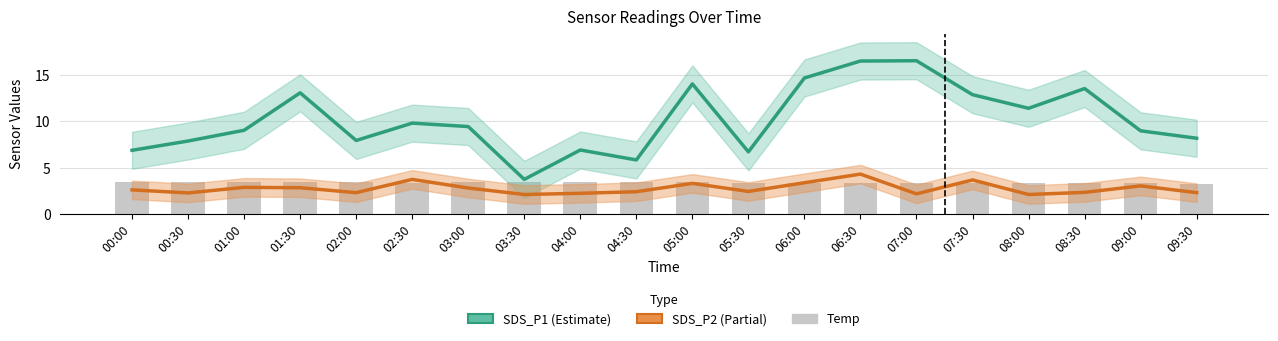

What is the label of the 11th bar from the right?

04:30